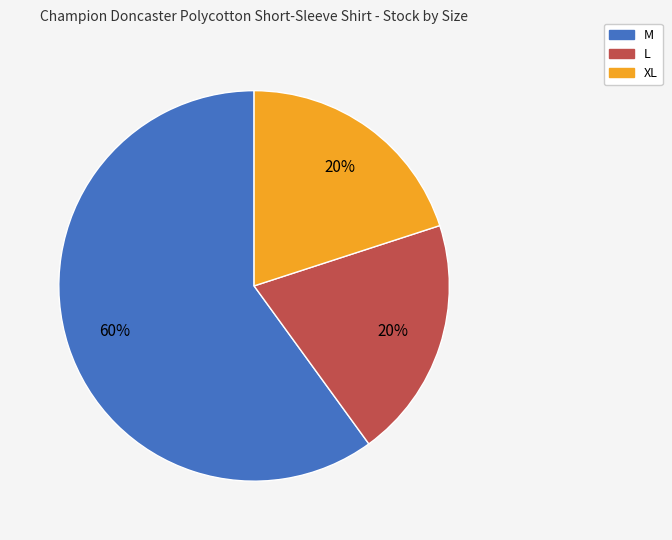

Does any single category account for the majority?

Yes